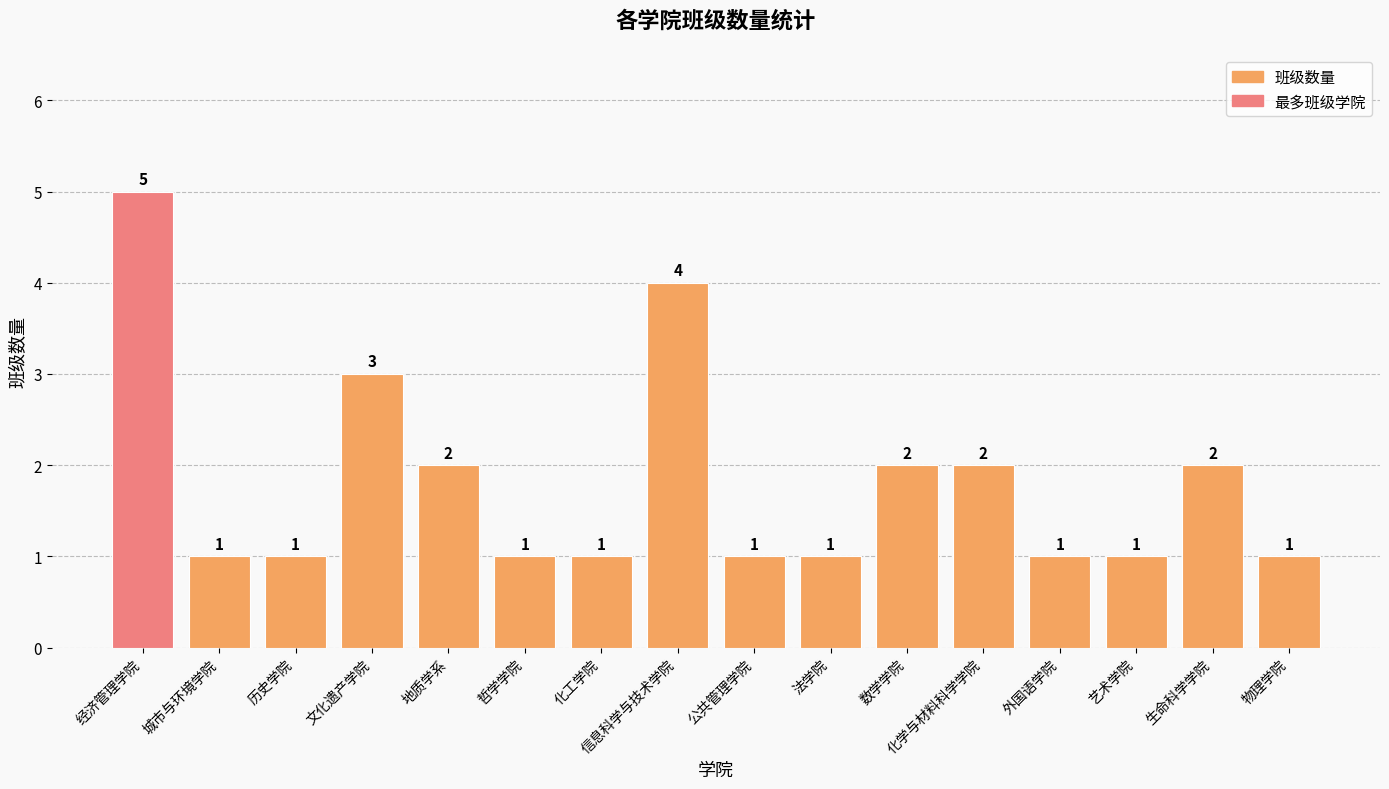

What is the average value?

2